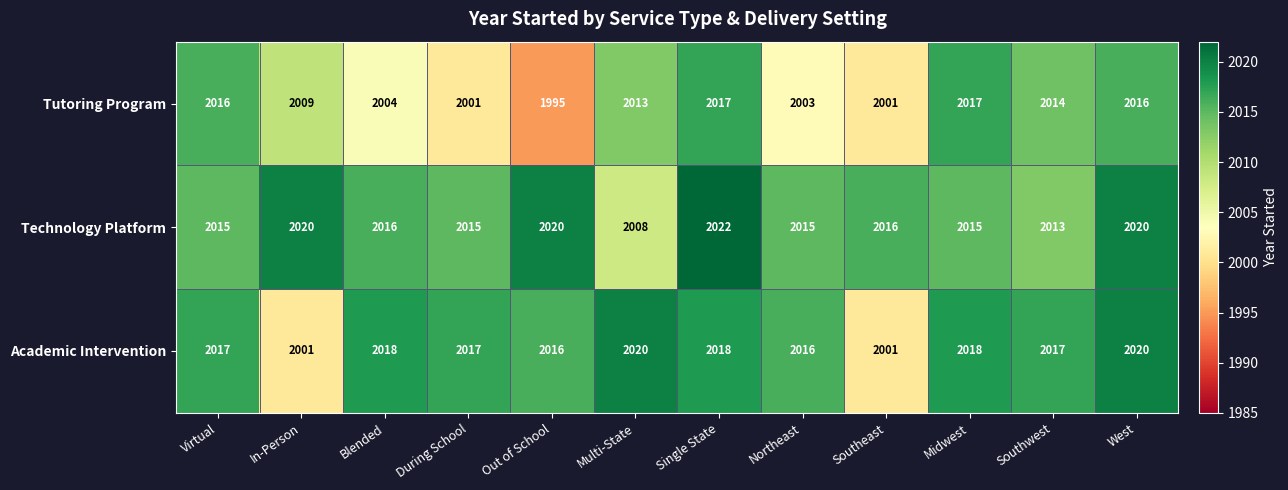

Which series has the largest range (max minus min)?

Tutoring Program